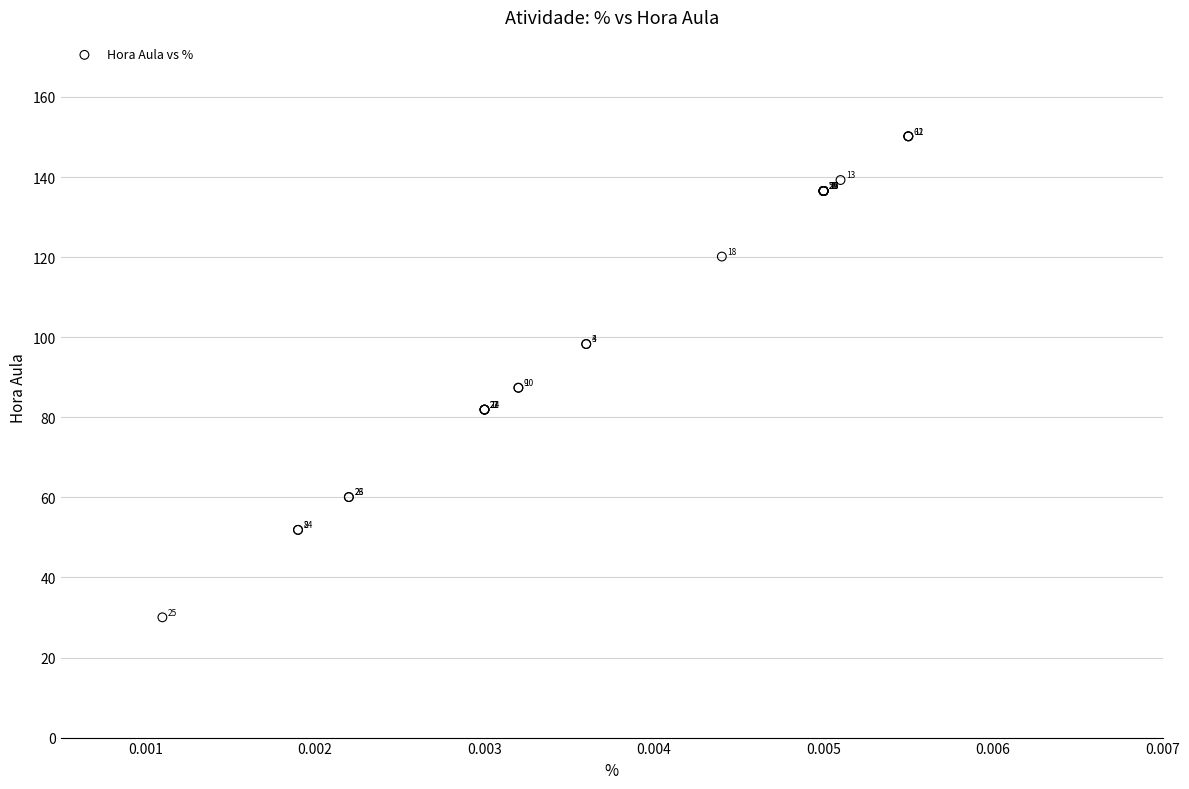

What Y value in the scatter plot is closest to 90?

87.4